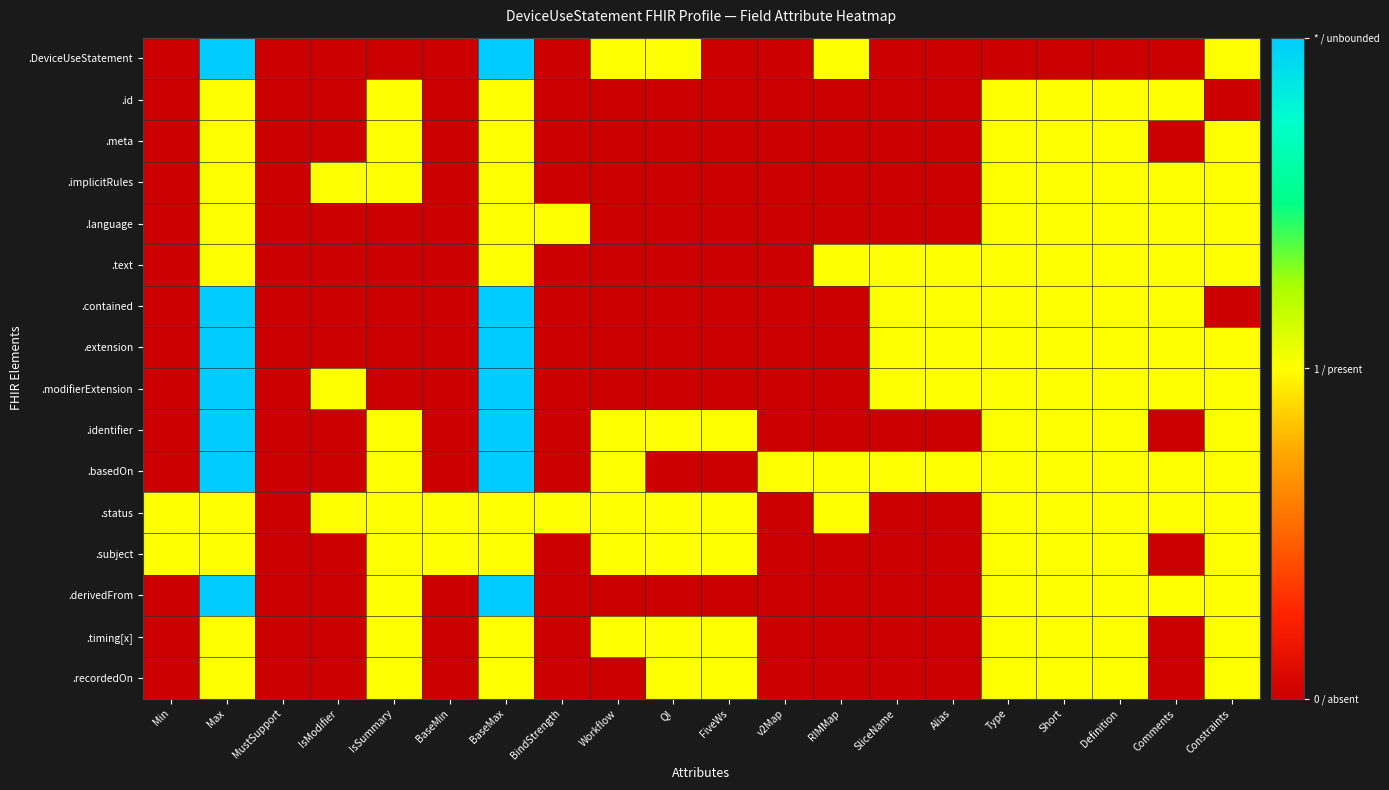

Reading right to left, extract all data points from this chart.

.DeviceUseStatement: Constraints=1	Comments=0	Definition=0	Short=0	Type=0	Alias=0	SliceName=0	RIMMap=1	v2Map=0	FiveWs=0	QI=1	Workflow=1	BindStrength=0	BaseMax=2	BaseMin=0	IsSummary=0	IsModifier=0	MustSupport=0	Max=2	Min=0
.id: Constraints=0	Comments=1	Definition=1	Short=1	Type=1	Alias=0	SliceName=0	RIMMap=0	v2Map=0	FiveWs=0	QI=0	Workflow=0	BindStrength=0	BaseMax=1	BaseMin=0	IsSummary=1	IsModifier=0	MustSupport=0	Max=1	Min=0
.meta: Constraints=1	Comments=0	Definition=1	Short=1	Type=1	Alias=0	SliceName=0	RIMMap=0	v2Map=0	FiveWs=0	QI=0	Workflow=0	BindStrength=0	BaseMax=1	BaseMin=0	IsSummary=1	IsModifier=0	MustSupport=0	Max=1	Min=0
.implicitRules: Constraints=1	Comments=1	Definition=1	Short=1	Type=1	Alias=0	SliceName=0	RIMMap=0	v2Map=0	FiveWs=0	QI=0	Workflow=0	BindStrength=0	BaseMax=1	BaseMin=0	IsSummary=1	IsModifier=1	MustSupport=0	Max=1	Min=0
.language: Constraints=1	Comments=1	Definition=1	Short=1	Type=1	Alias=0	SliceName=0	RIMMap=0	v2Map=0	FiveWs=0	QI=0	Workflow=0	BindStrength=1	BaseMax=1	BaseMin=0	IsSummary=0	IsModifier=0	MustSupport=0	Max=1	Min=0
.text: Constraints=1	Comments=1	Definition=1	Short=1	Type=1	Alias=1	SliceName=1	RIMMap=1	v2Map=0	FiveWs=0	QI=0	Workflow=0	BindStrength=0	BaseMax=1	BaseMin=0	IsSummary=0	IsModifier=0	MustSupport=0	Max=1	Min=0
.contained: Constraints=0	Comments=1	Definition=1	Short=1	Type=1	Alias=1	SliceName=1	RIMMap=0	v2Map=0	FiveWs=0	QI=0	Workflow=0	BindStrength=0	BaseMax=2	BaseMin=0	IsSummary=0	IsModifier=0	MustSupport=0	Max=2	Min=0
.extension: Constraints=1	Comments=1	Definition=1	Short=1	Type=1	Alias=1	SliceName=1	RIMMap=0	v2Map=0	FiveWs=0	QI=0	Workflow=0	BindStrength=0	BaseMax=2	BaseMin=0	IsSummary=0	IsModifier=0	MustSupport=0	Max=2	Min=0
.modifierExtension: Constraints=1	Comments=1	Definition=1	Short=1	Type=1	Alias=1	SliceName=1	RIMMap=0	v2Map=0	FiveWs=0	QI=0	Workflow=0	BindStrength=0	BaseMax=2	BaseMin=0	IsSummary=0	IsModifier=1	MustSupport=0	Max=2	Min=0
.identifier: Constraints=1	Comments=0	Definition=1	Short=1	Type=1	Alias=0	SliceName=0	RIMMap=0	v2Map=0	FiveWs=1	QI=1	Workflow=1	BindStrength=0	BaseMax=2	BaseMin=0	IsSummary=1	IsModifier=0	MustSupport=0	Max=2	Min=0
.basedOn: Constraints=1	Comments=1	Definition=1	Short=1	Type=1	Alias=1	SliceName=1	RIMMap=1	v2Map=1	FiveWs=0	QI=0	Workflow=1	BindStrength=0	BaseMax=2	BaseMin=0	IsSummary=1	IsModifier=0	MustSupport=0	Max=2	Min=0
.status: Constraints=1	Comments=1	Definition=1	Short=1	Type=1	Alias=0	SliceName=0	RIMMap=1	v2Map=0	FiveWs=1	QI=1	Workflow=1	BindStrength=1	BaseMax=1	BaseMin=1	IsSummary=1	IsModifier=1	MustSupport=0	Max=1	Min=1
.subject: Constraints=1	Comments=0	Definition=1	Short=1	Type=1	Alias=0	SliceName=0	RIMMap=0	v2Map=0	FiveWs=1	QI=1	Workflow=1	BindStrength=0	BaseMax=1	BaseMin=1	IsSummary=1	IsModifier=0	MustSupport=0	Max=1	Min=1
.derivedFrom: Constraints=1	Comments=1	Definition=1	Short=1	Type=1	Alias=0	SliceName=0	RIMMap=0	v2Map=0	FiveWs=0	QI=0	Workflow=0	BindStrength=0	BaseMax=2	BaseMin=0	IsSummary=1	IsModifier=0	MustSupport=0	Max=2	Min=0
.timing[x]: Constraints=1	Comments=0	Definition=1	Short=1	Type=1	Alias=0	SliceName=0	RIMMap=0	v2Map=0	FiveWs=1	QI=1	Workflow=1	BindStrength=0	BaseMax=1	BaseMin=0	IsSummary=1	IsModifier=0	MustSupport=0	Max=1	Min=0
.recordedOn: Constraints=1	Comments=0	Definition=1	Short=1	Type=1	Alias=0	SliceName=0	RIMMap=0	v2Map=0	FiveWs=1	QI=1	Workflow=0	BindStrength=0	BaseMax=1	BaseMin=0	IsSummary=1	IsModifier=0	MustSupport=0	Max=1	Min=0